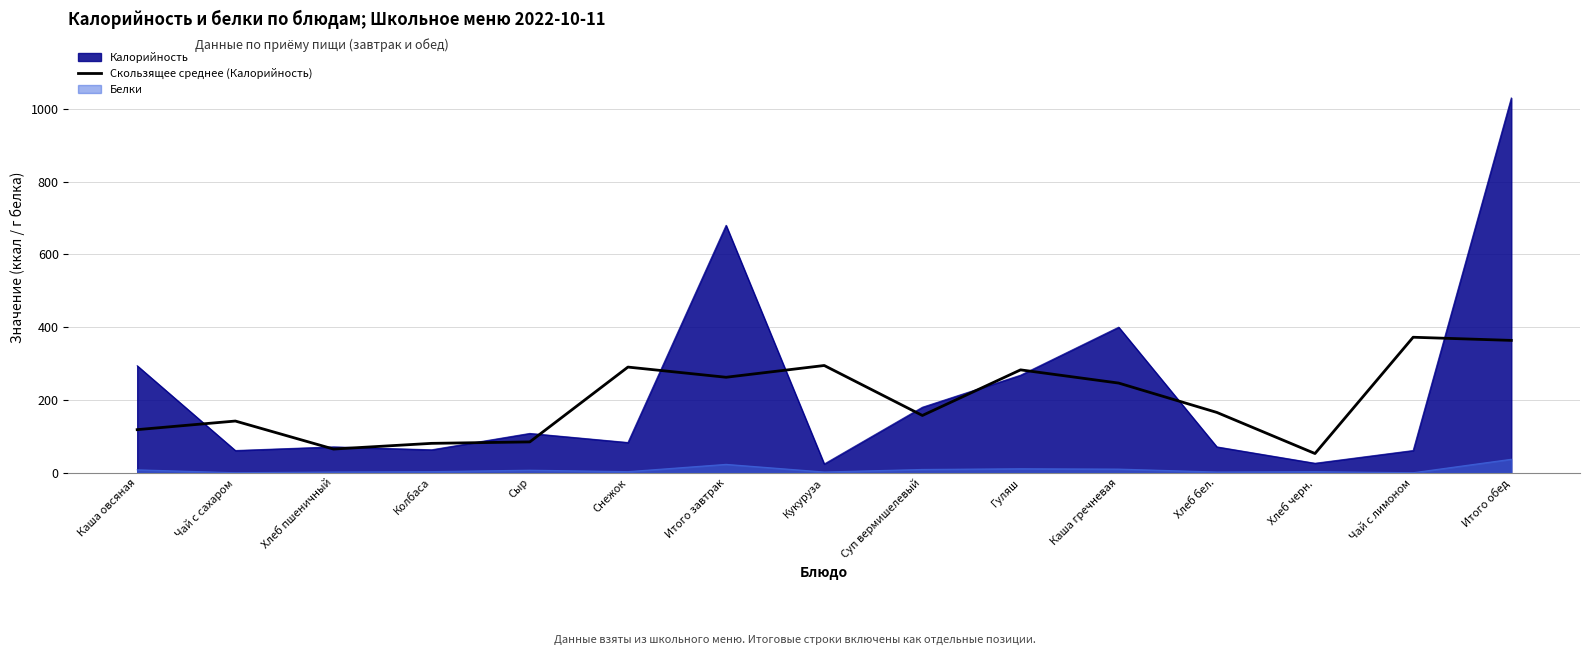

Which label corresponds to the smallest value in the chart?

Хлеб черн.